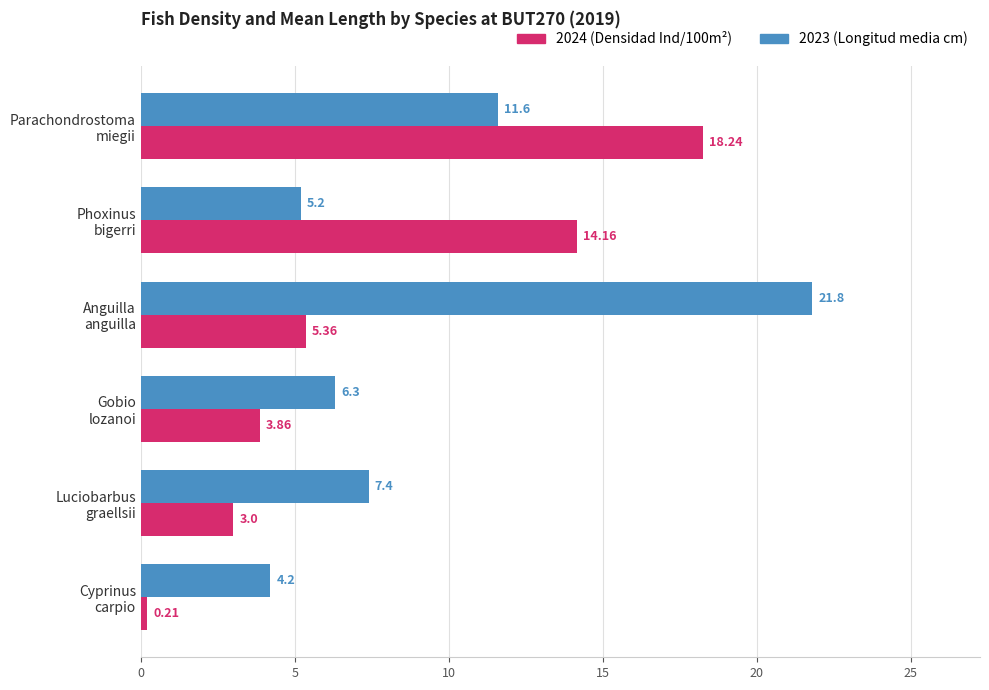

How many distinct data groups are displayed?

2